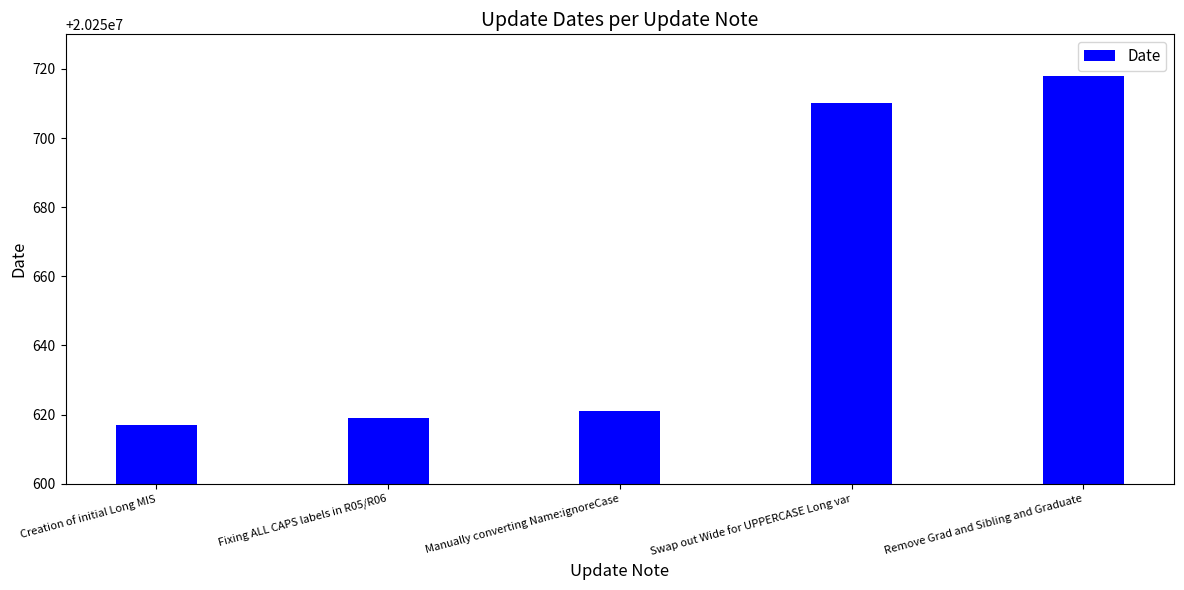

Is it true that the value at Fixing ALL CAPS labels in R05/R06 is 36429854?

False